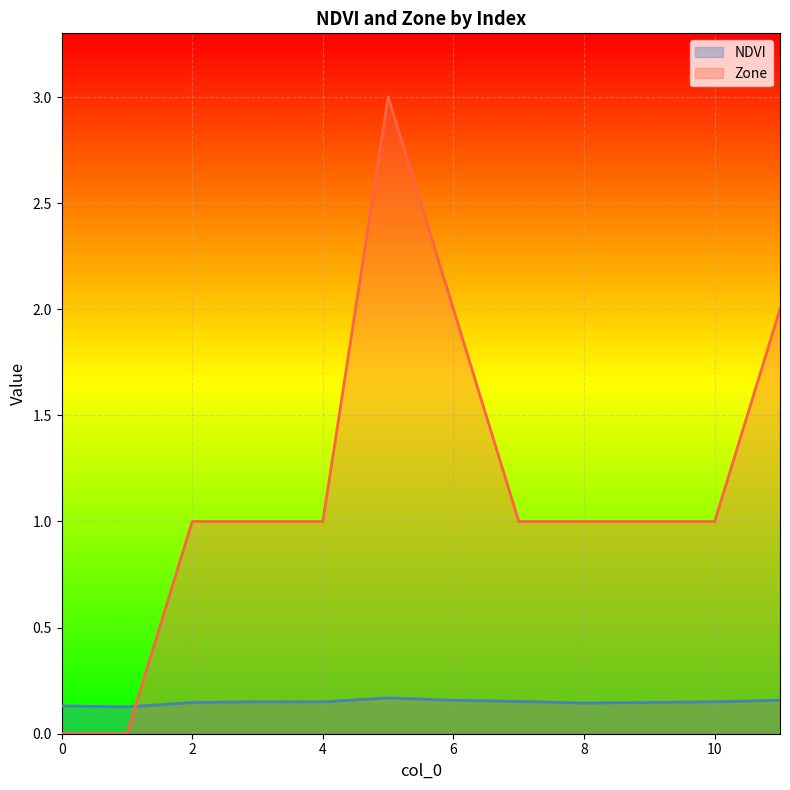

How many lines are shown in the chart?

2